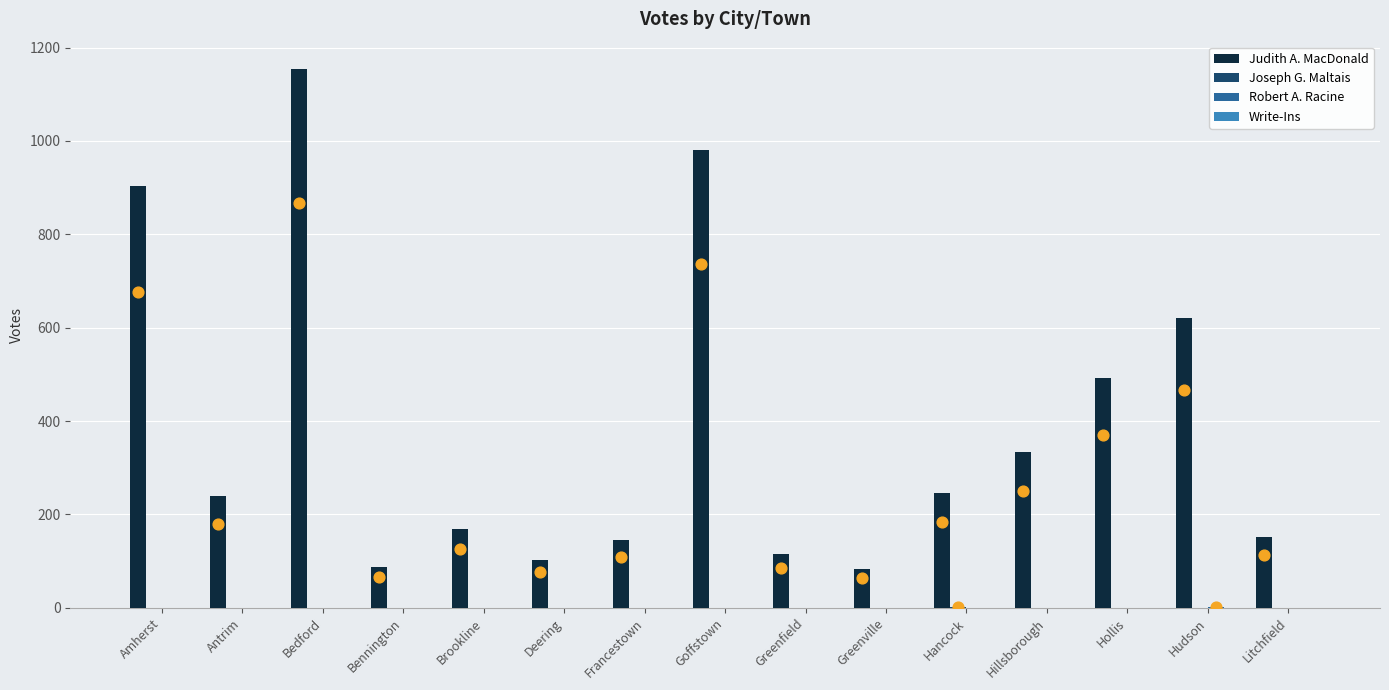

Is the value of Joseph G. Maltais at Antrim greater than the value of Robert A. Racine at Antrim?

No